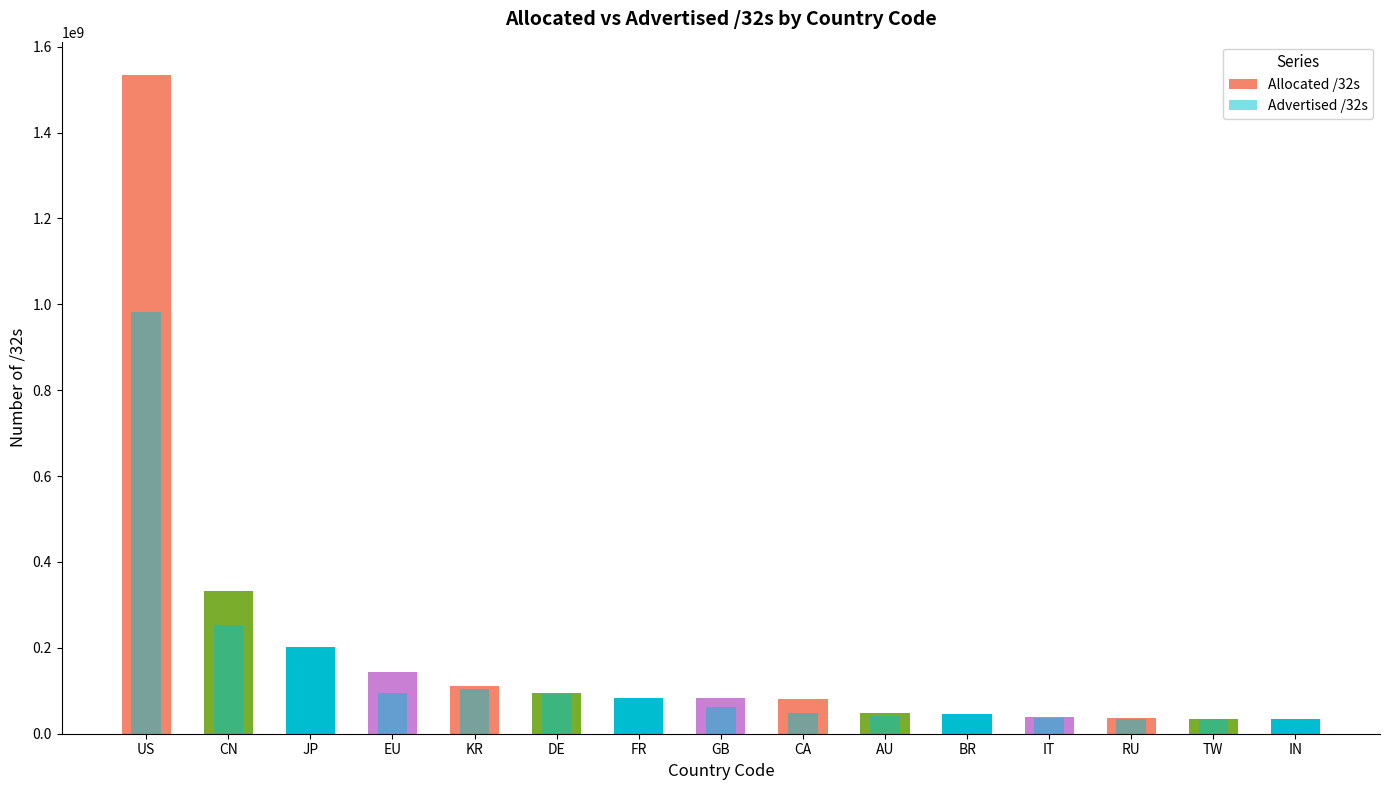

What value does the Advertised /32s series have at KR?

103561504